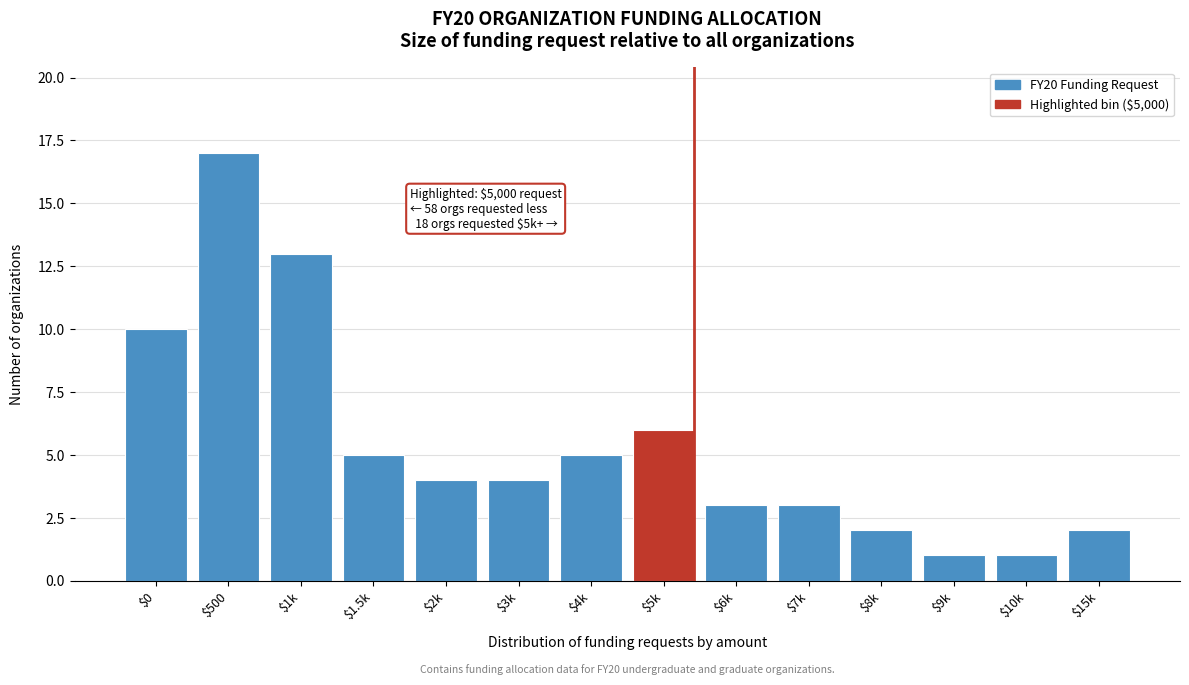

Reading right to left, list all the values displayed in this chart.

2	1	1	2	3	3	6	5	4	4	5	13	17	10